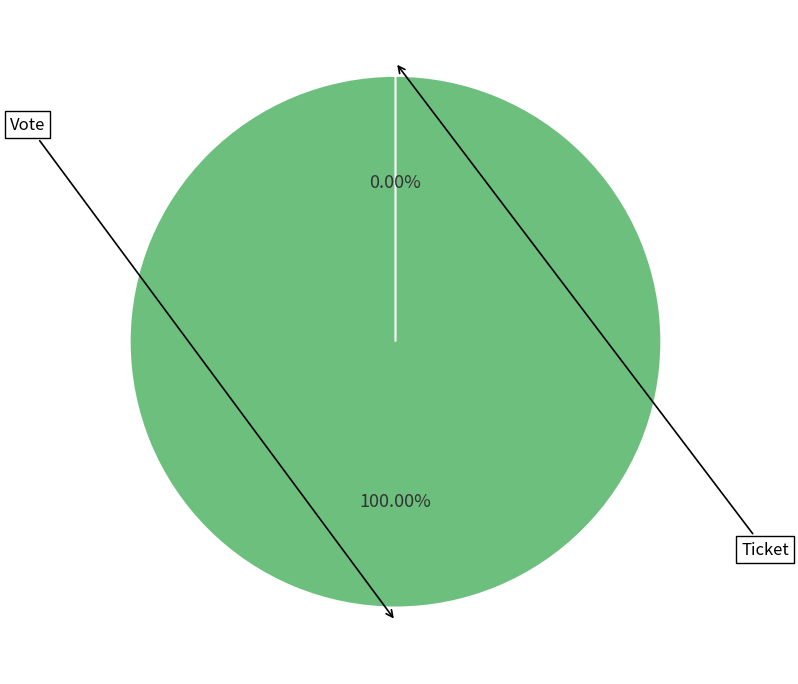

Is it true that Ticket is 10% of the pie?

False